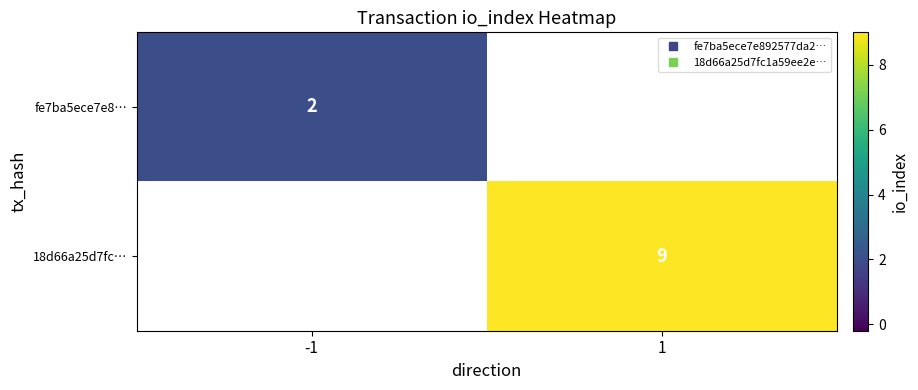

Between 1 and -1, which is larger?

-1